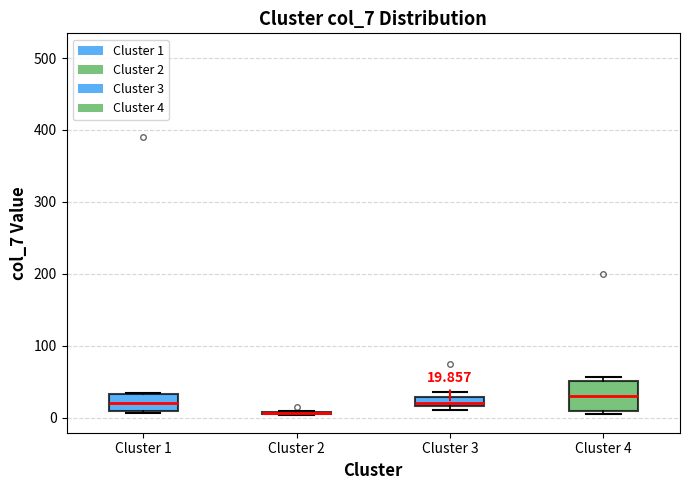

Which box is the tallest, from its lower edge to its upper edge?

Cluster 4